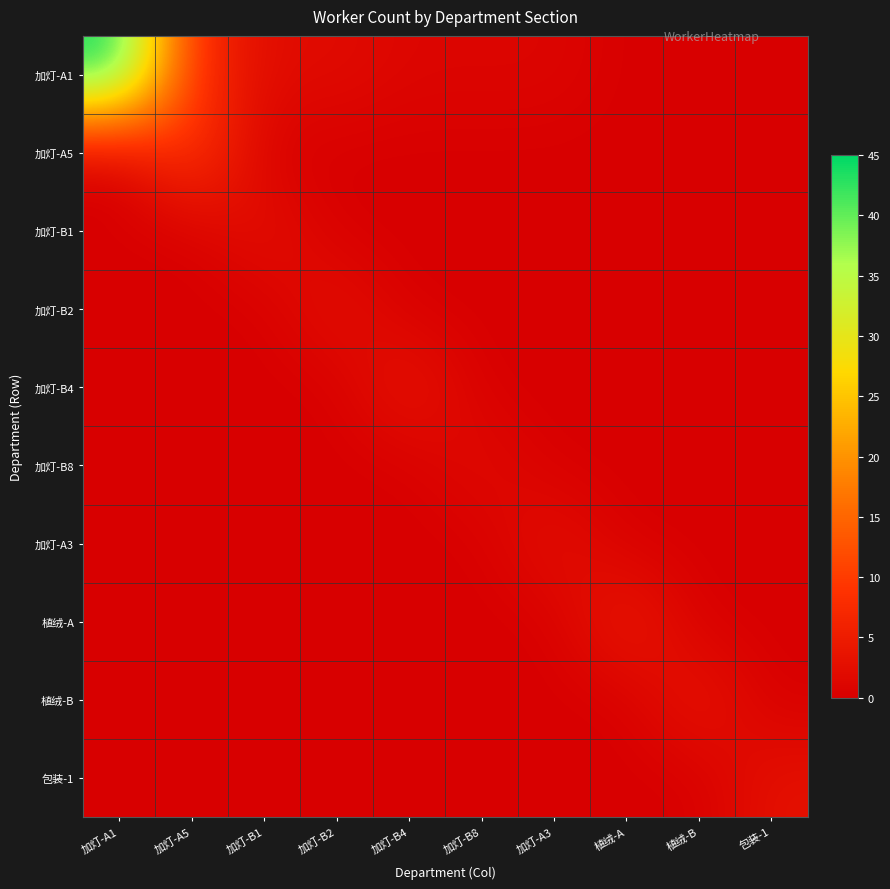

What is the greatest value displayed?

45